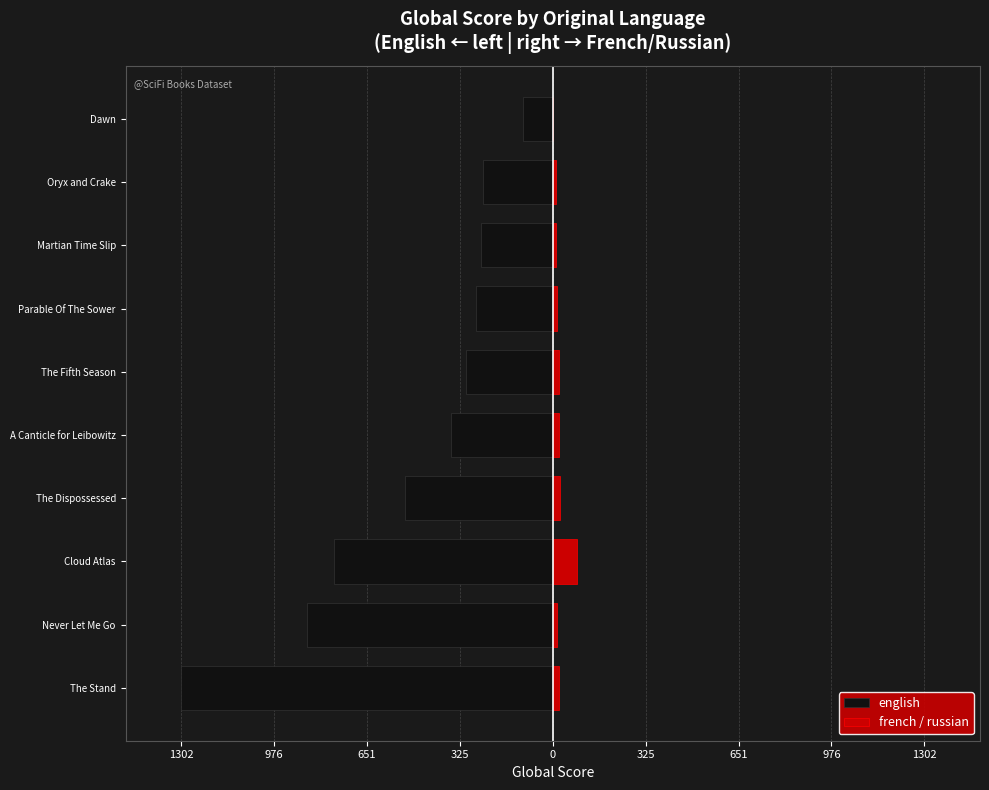

What is the lowest value of the french / russian series?

2